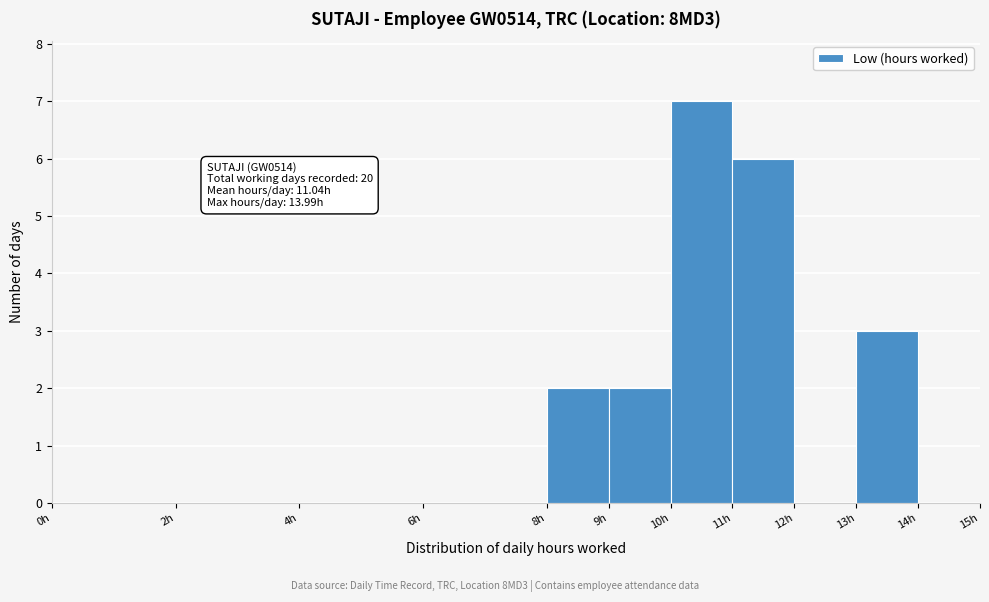

Over which range of the x-axis is the bar tallest?

10 to 11